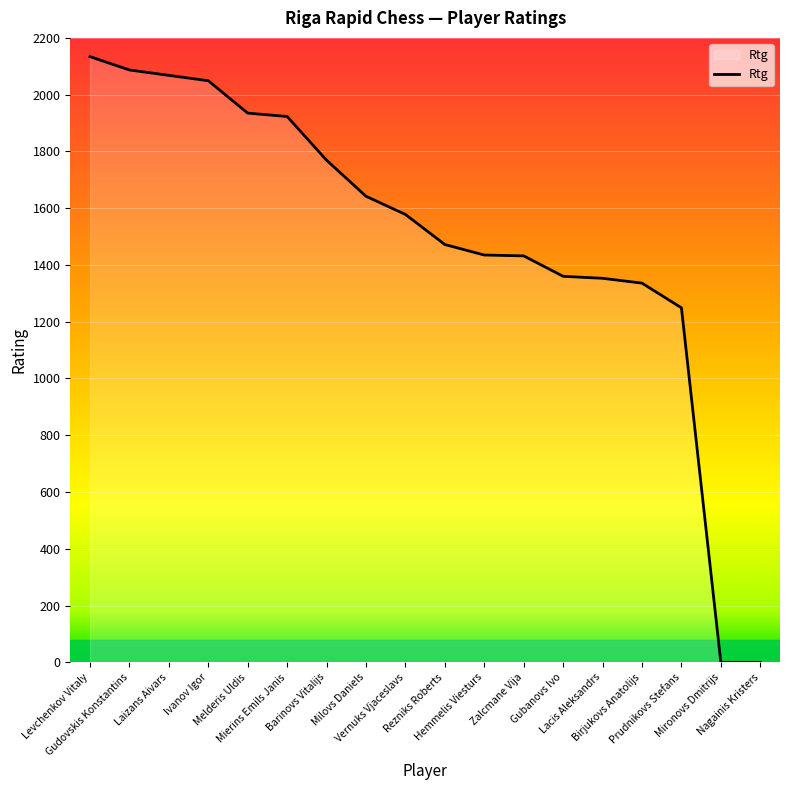

What is the greatest value displayed?

2134